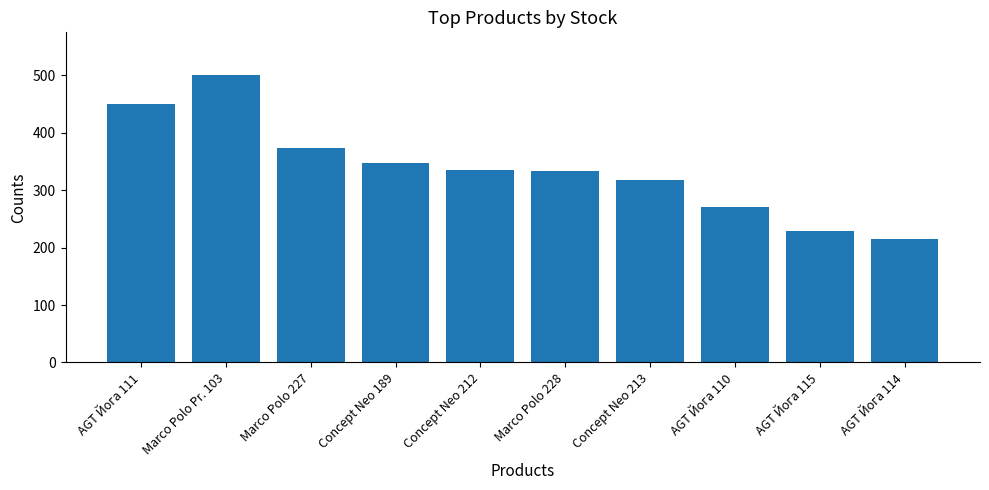

Count the number of categories in the chart.

10